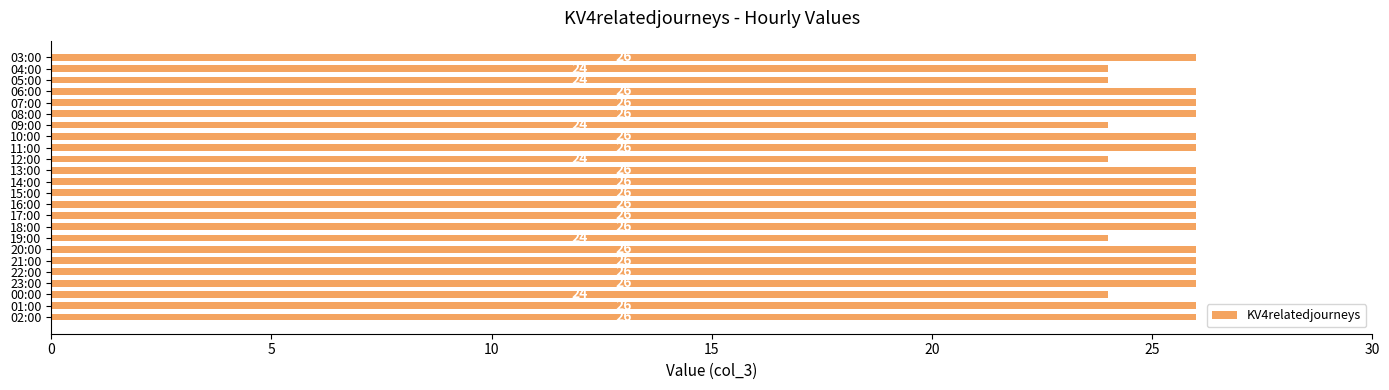

The value at 21:00 is 16. True or false?

False